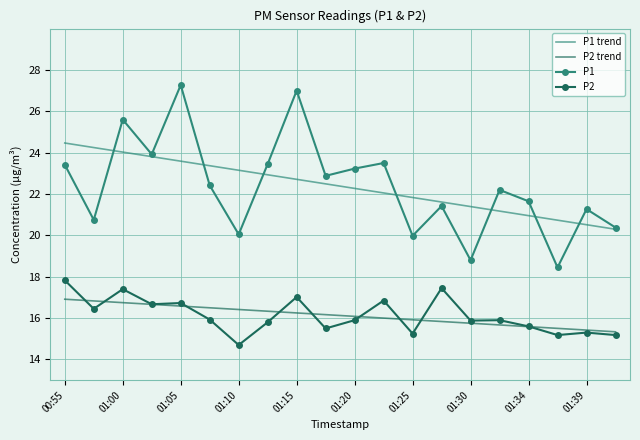

Which series has the widest spread of values?

P1